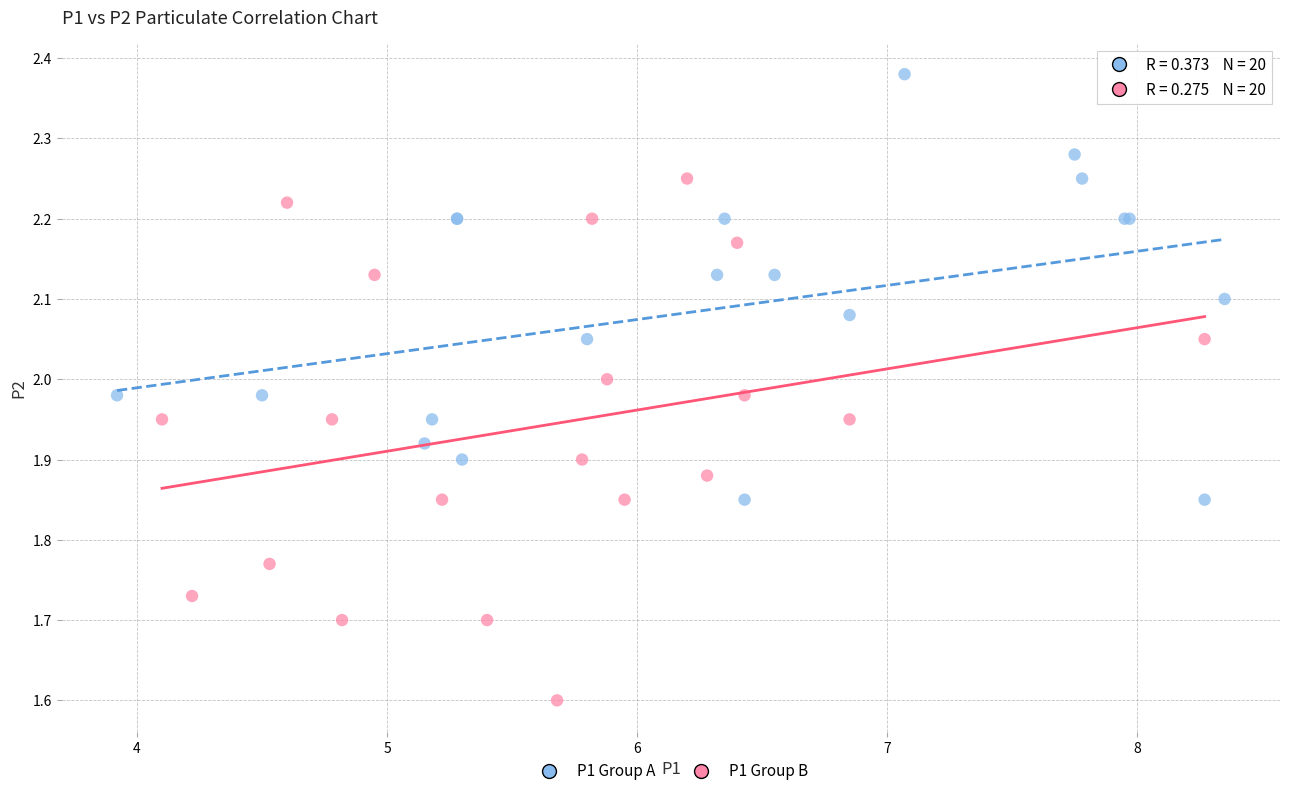

Which series reaches the maximum Y coordinate?

P1 Group A